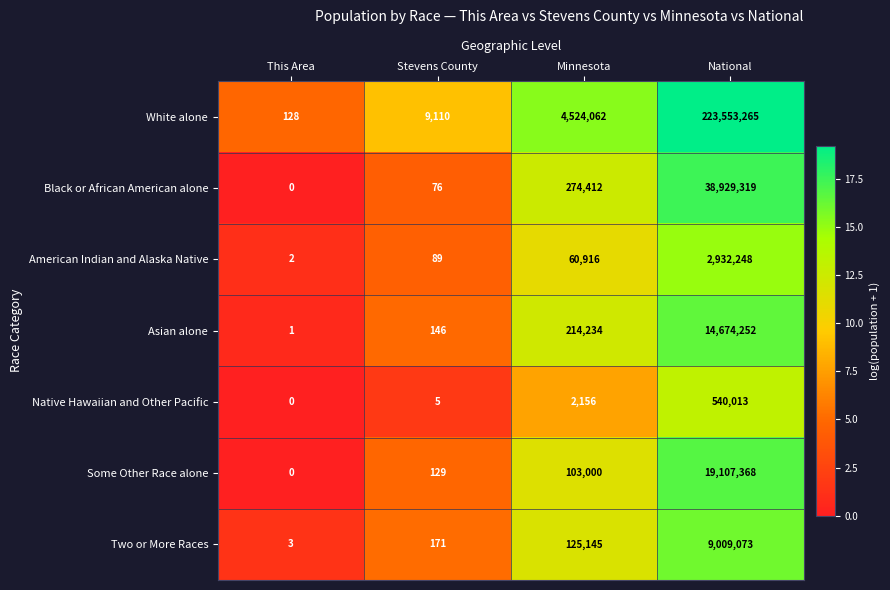

What is the minimum value for White alone?

128